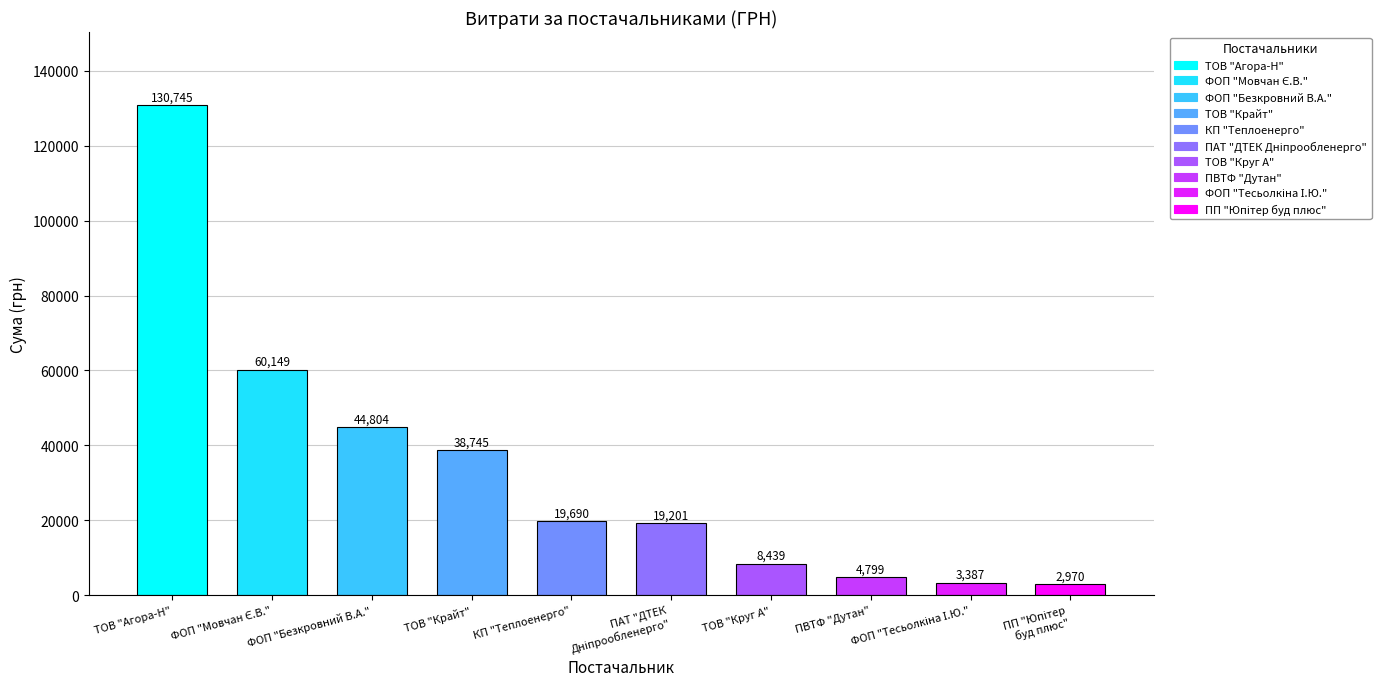

What is the change in value from ФОП "Безкровний В.А." to ТОВ "Крайт"?

-6058.5